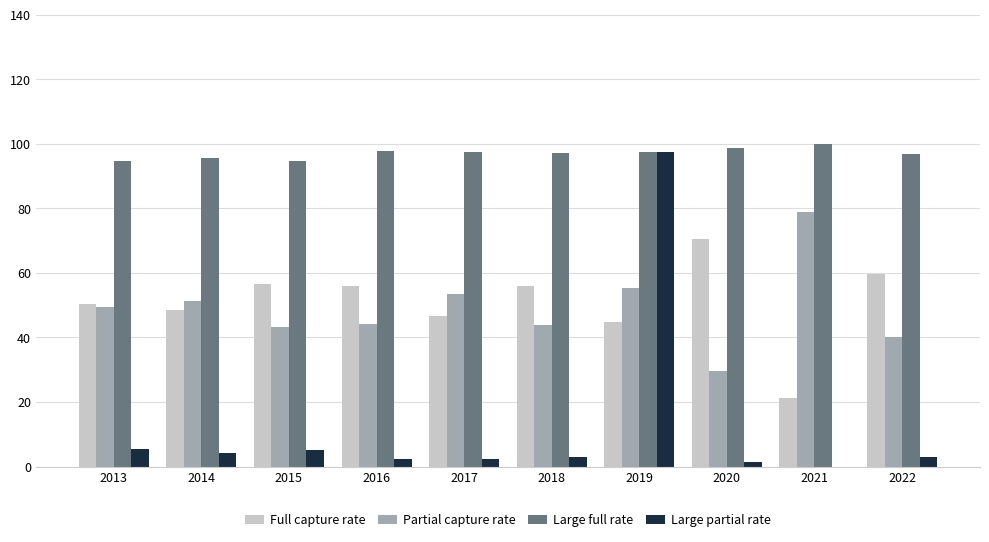

Where does the Large partial rate series first go above 3?

2013